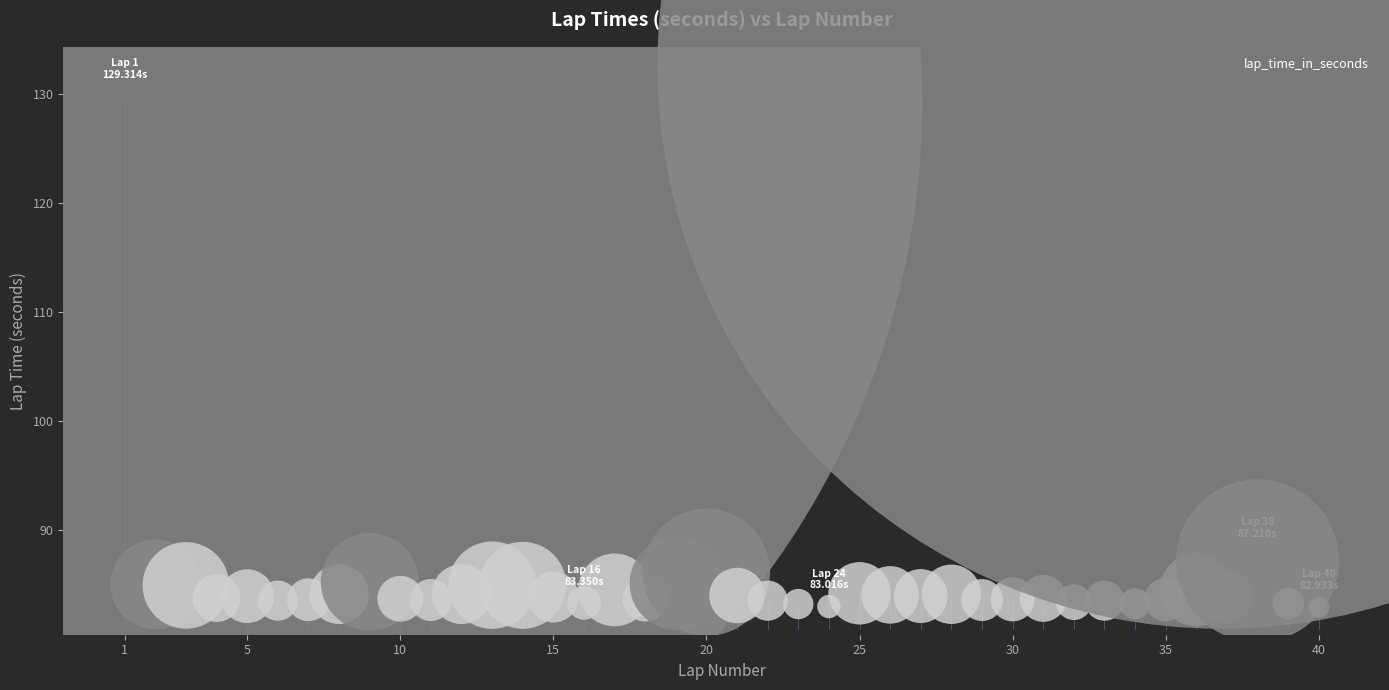

What Y value in the scatter plot is closest to 106?

87.2